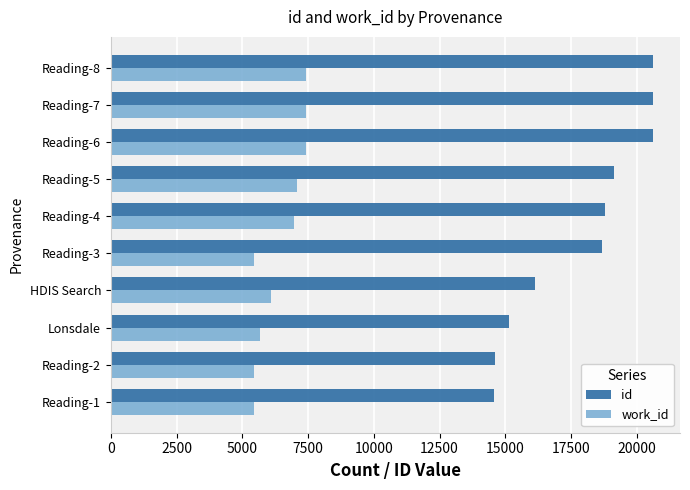

Rank the series by their average value, from highest to lowest.

id, work_id